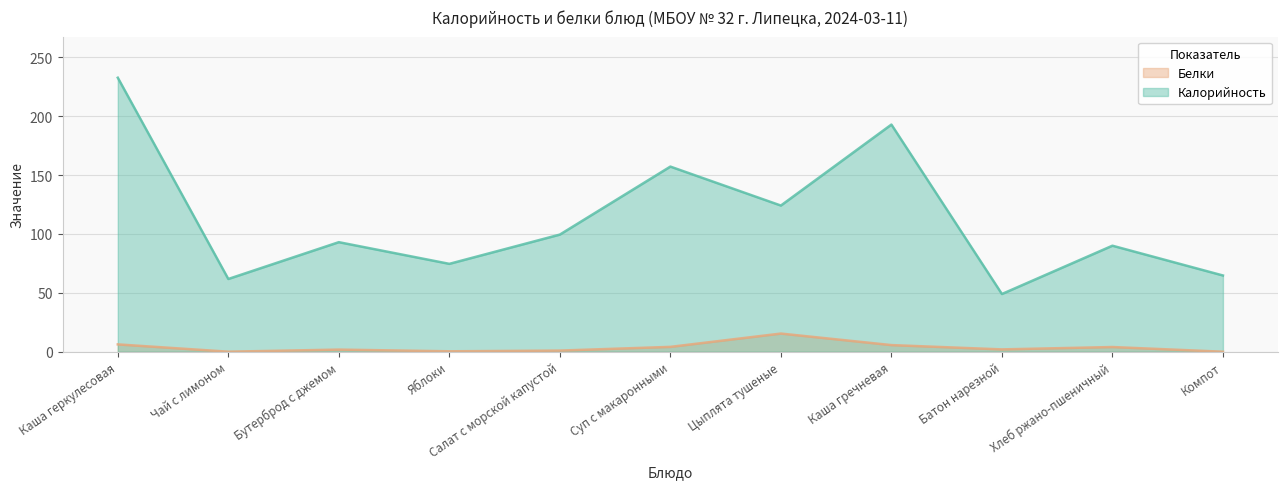

What is the difference between the Калорийность values at Салат с морской капустой and Бутерброд с джемом?

6.4